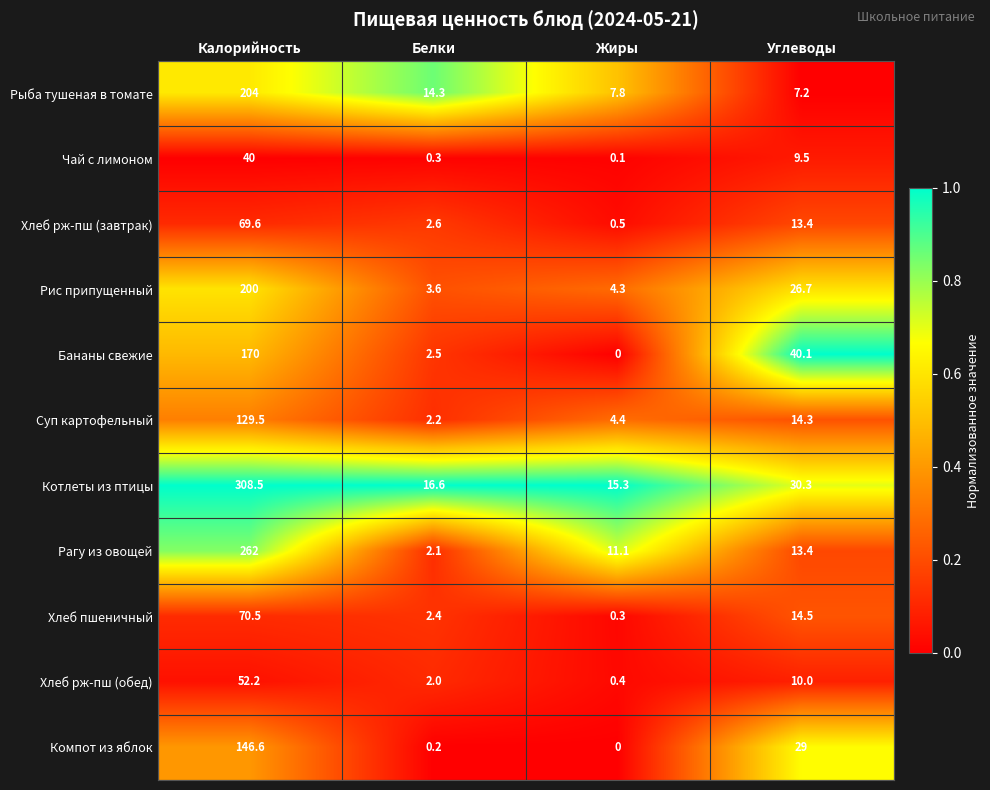

The Рис припущенный series shows 4.3 at Жиры. True or false?

True